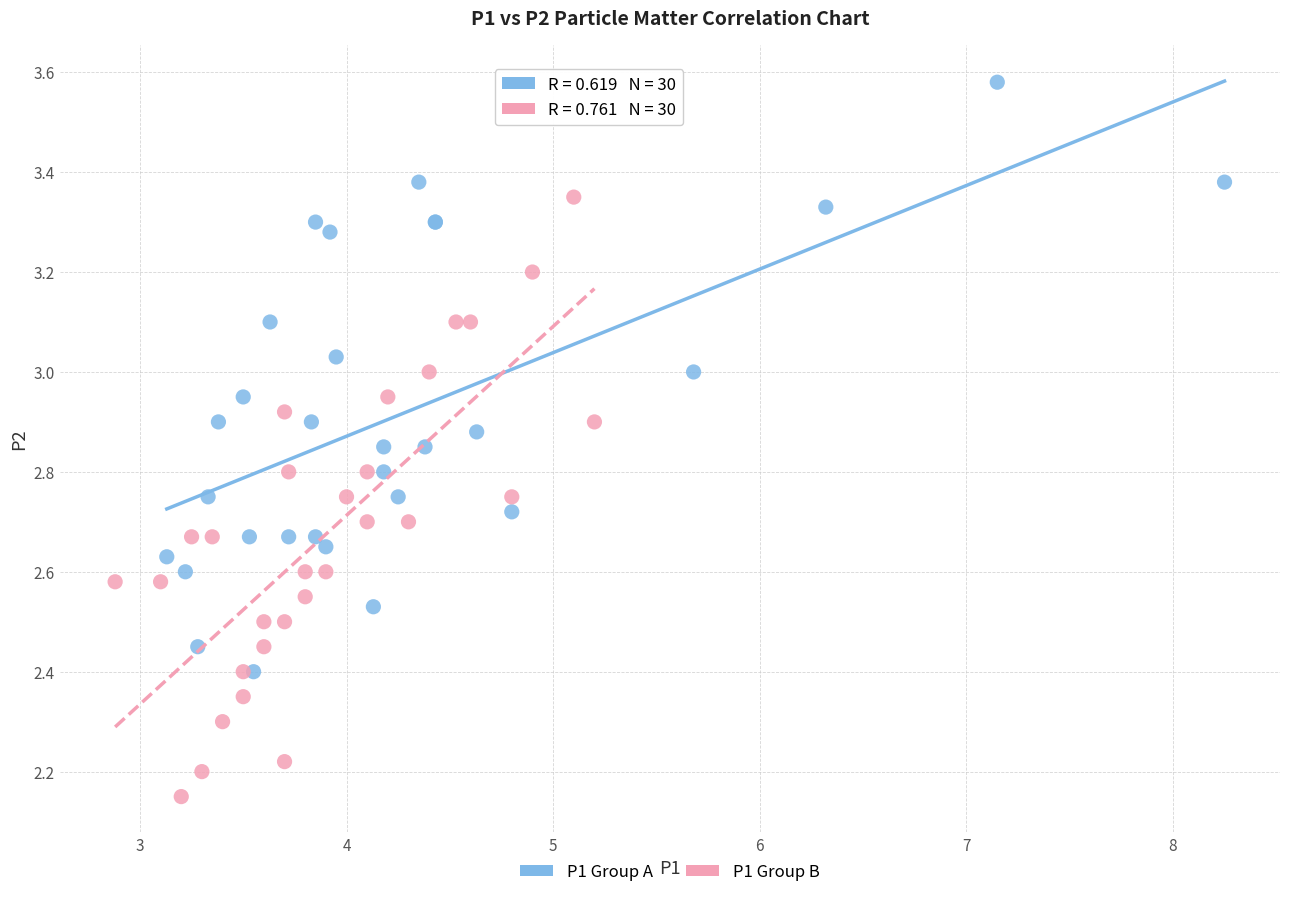

Which series contains the highest Y value?

P1 Group A